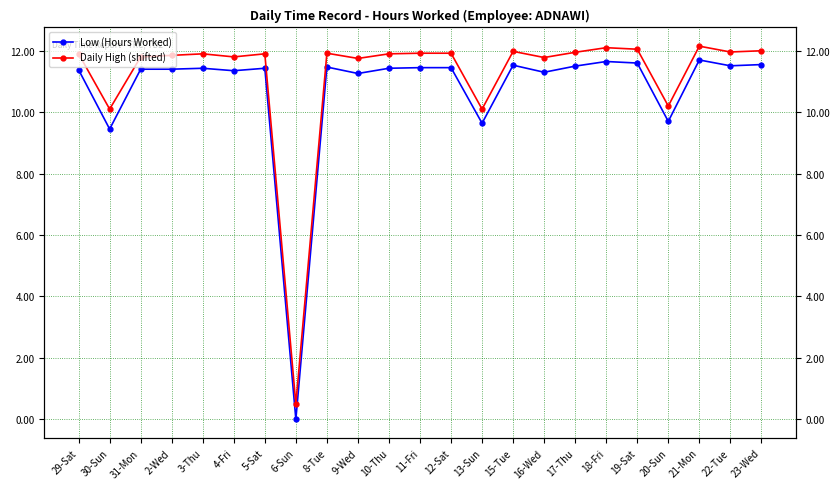

What is the sum of all Low (Hours Worked) values?

246.6